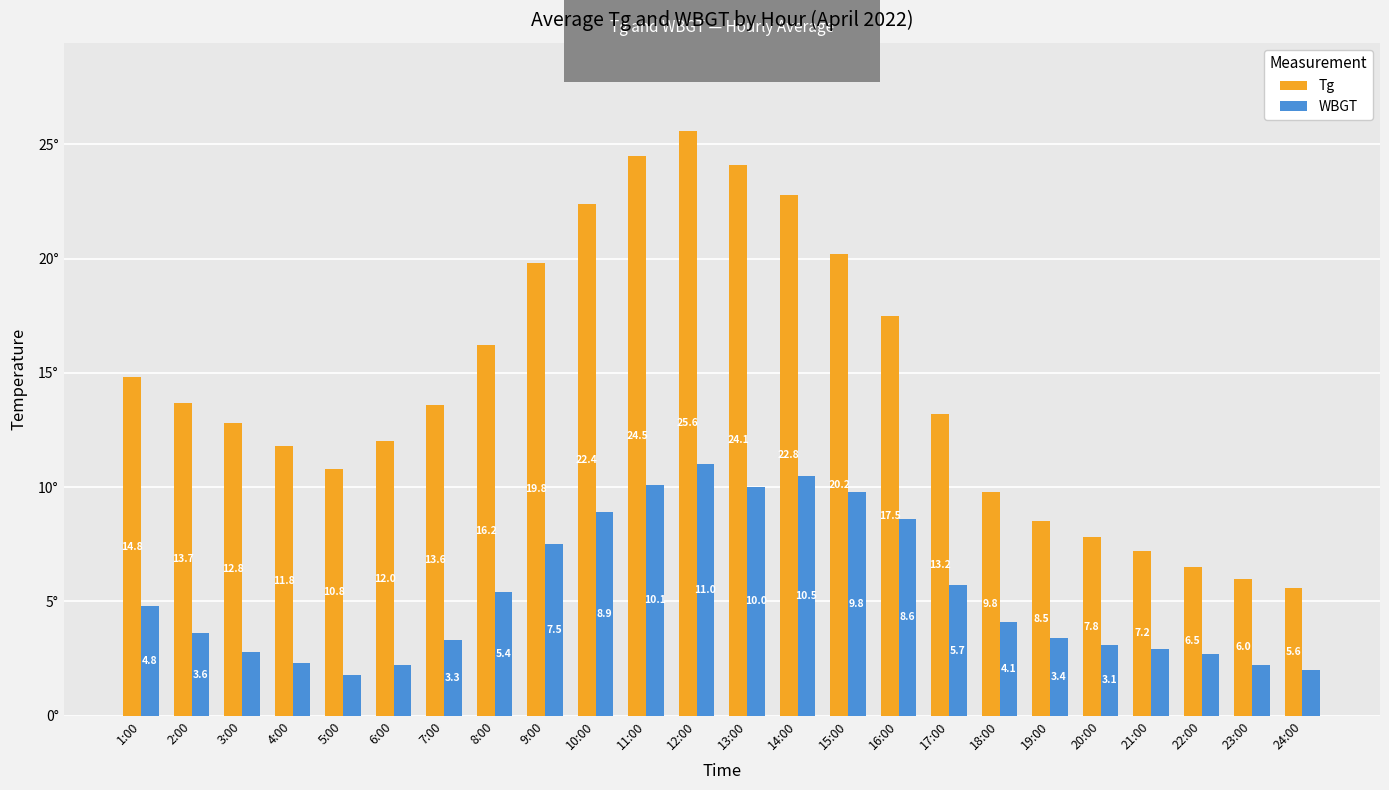

Rank the series by their average value, from lowest to highest.

WBGT, Tg